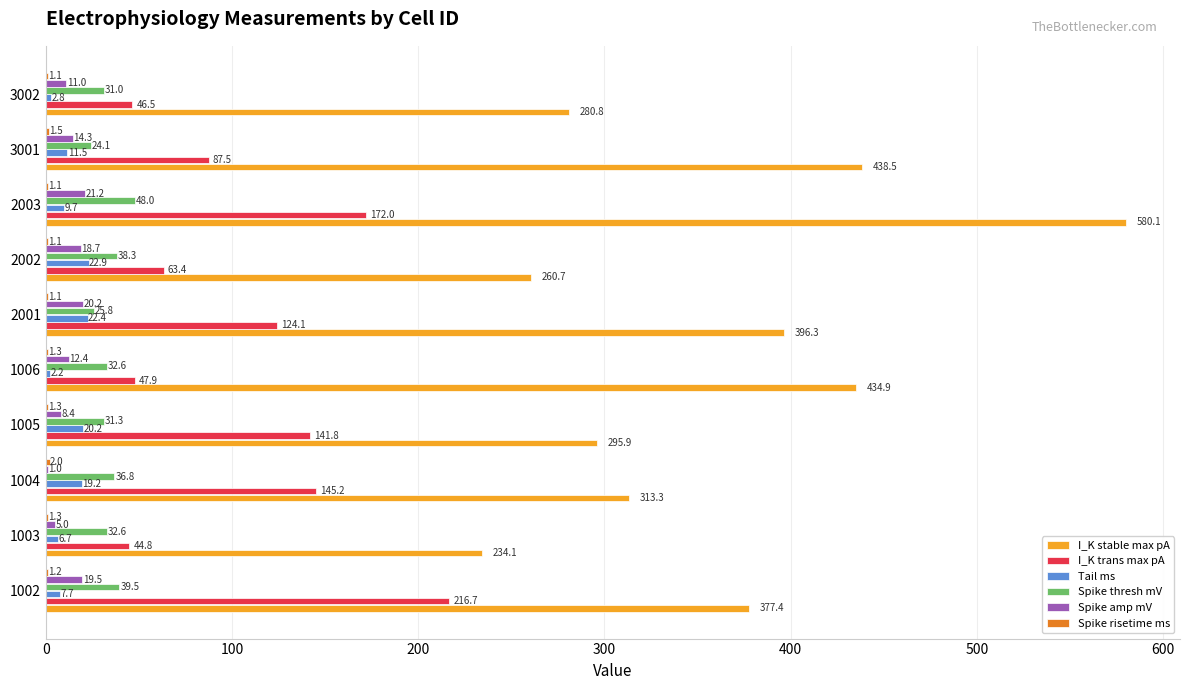

Is the value of I_K stable max pA at 3002 greater than the value of Tail ms at 1005?

Yes